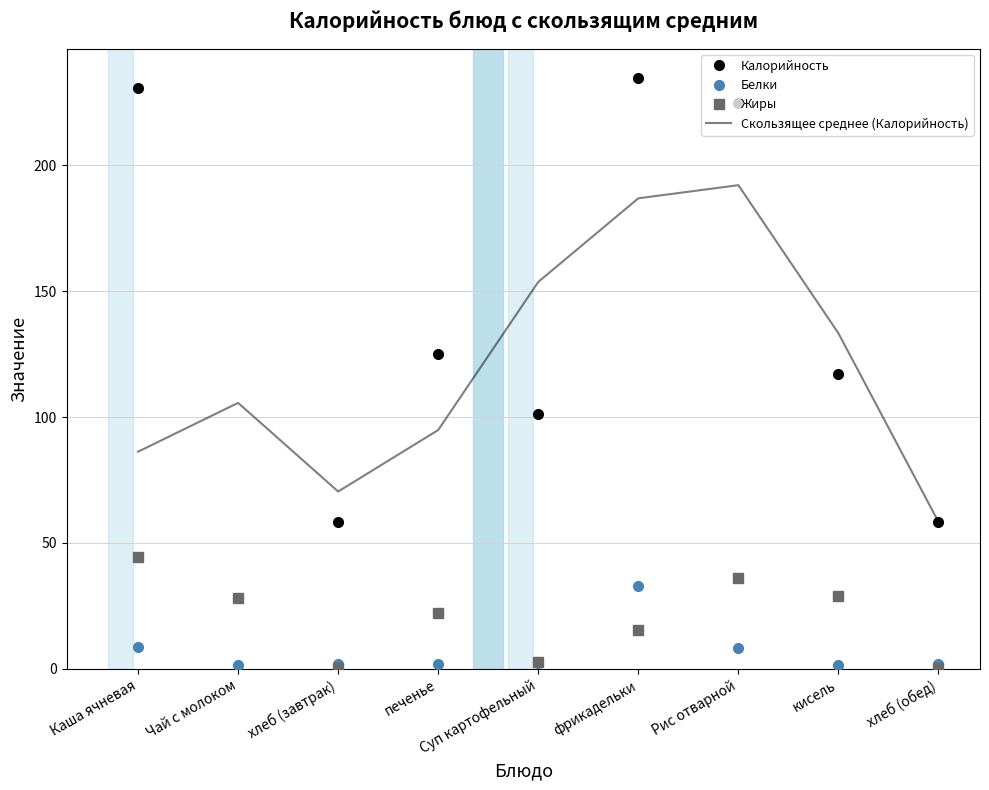

Rank the series by their maximum value, from lowest to highest.

Белки, Жиры, Скользящее среднее (Калорийность), Калорийность